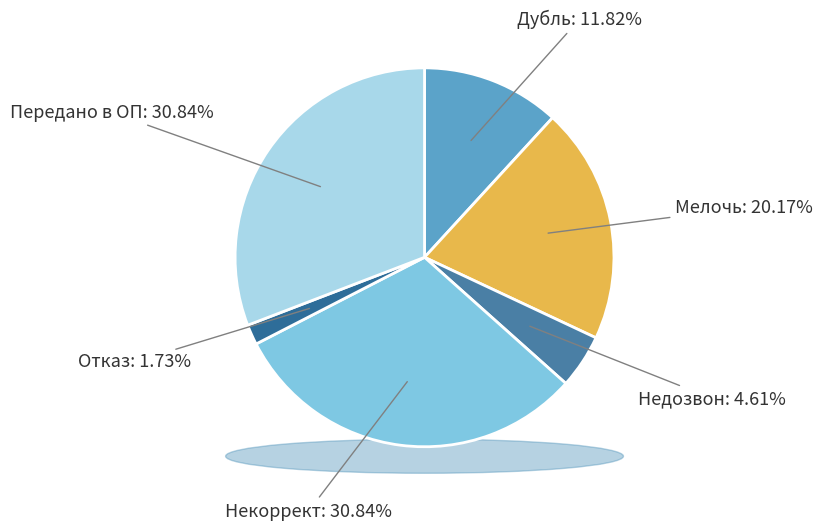

Count the number of slices in the pie.

6